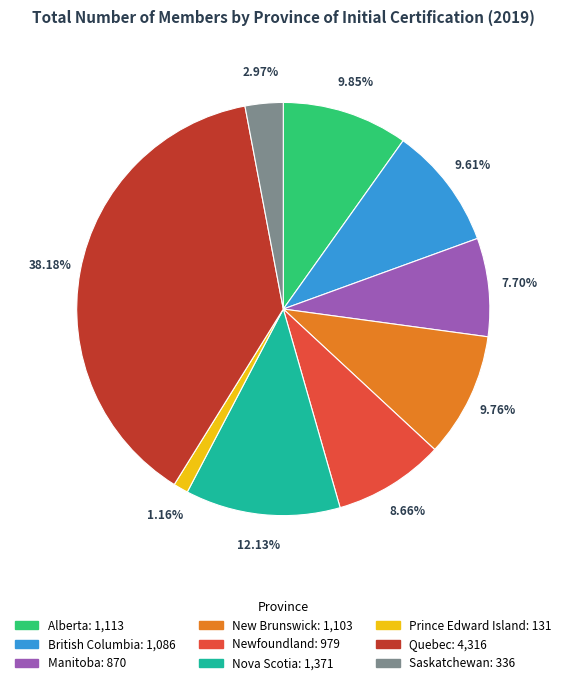

Does Manitoba account for over 50% of the chart?

No